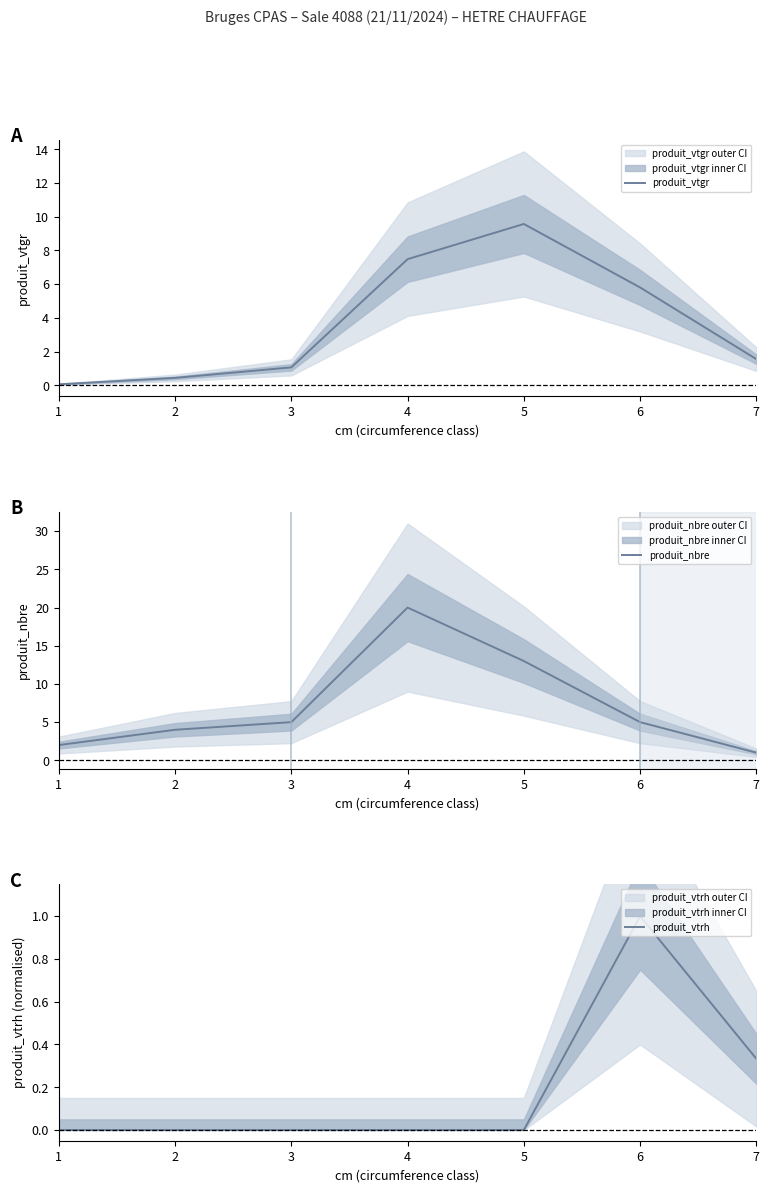

Which category has the highest value across all series?

4